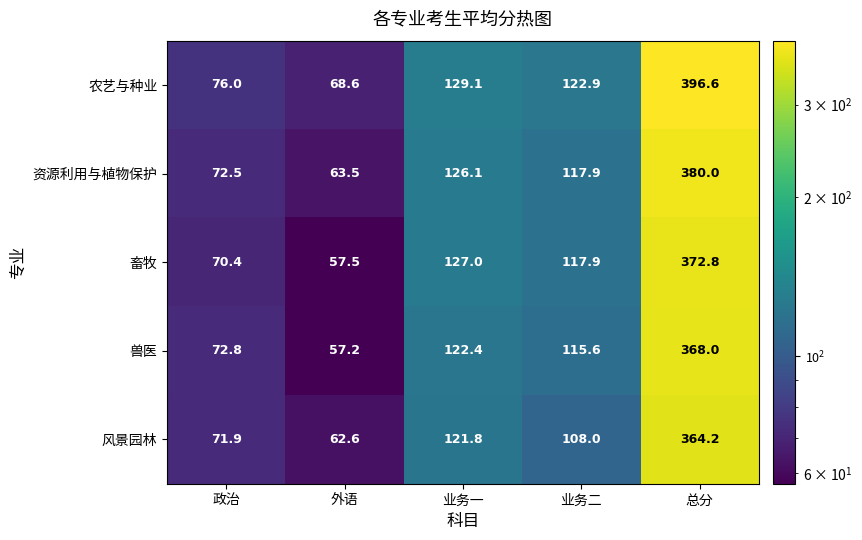

Reading left to right, what are all the values shown in this chart?

农艺与种业: 76.0	68.6	129.1	122.9	396.6
资源利用与植物保护: 72.5	63.5	126.1	117.9	380.0
畜牧: 70.4	57.5	127.0	117.9	372.8
兽医: 72.8	57.2	122.4	115.6	368.0
风景园林: 71.9	62.6	121.8	108.0	364.2